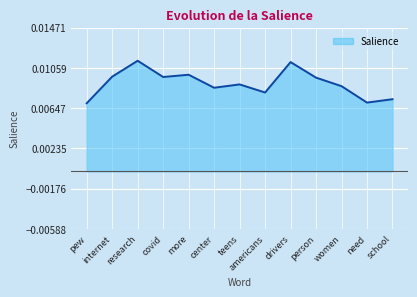

Between americans and pew, which is larger?

americans